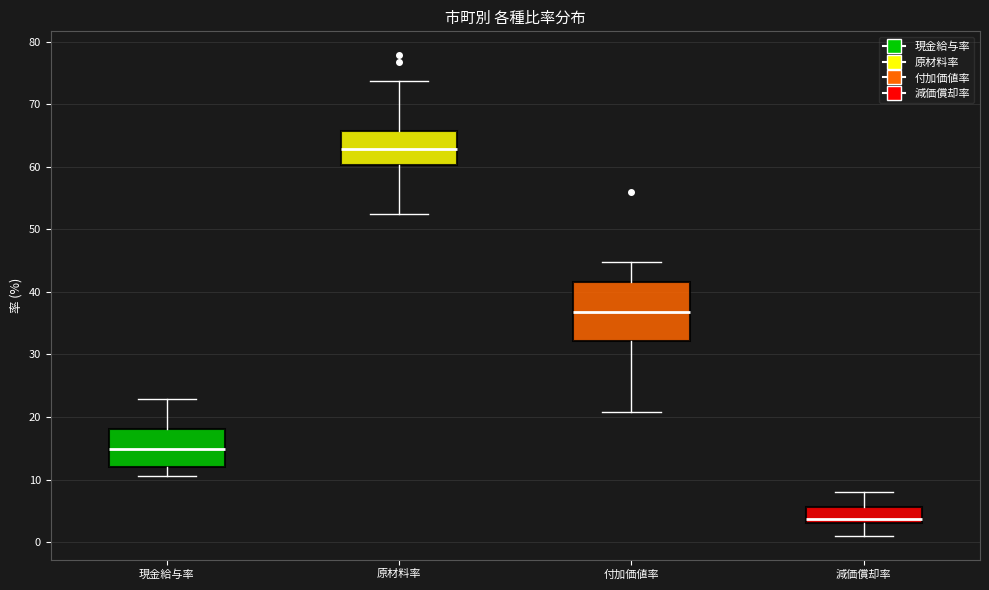

Reading left to right, transcribe this box plot: for each box, give where its median line is, the range the box spans, and where its two whiskers end, as read against the y-axis. The values are not printed on the chart, so give them approximately, as read against the axis.

現金給与率: median 15, box 12 to 18, whiskers 11 to 23
原材料率: median 63, box 60 to 66, whiskers 52 to 74
付加価値率: median 37, box 32 to 42, whiskers 21 to 45
減価償却率: median 4, box 3 to 6, whiskers 1 to 8